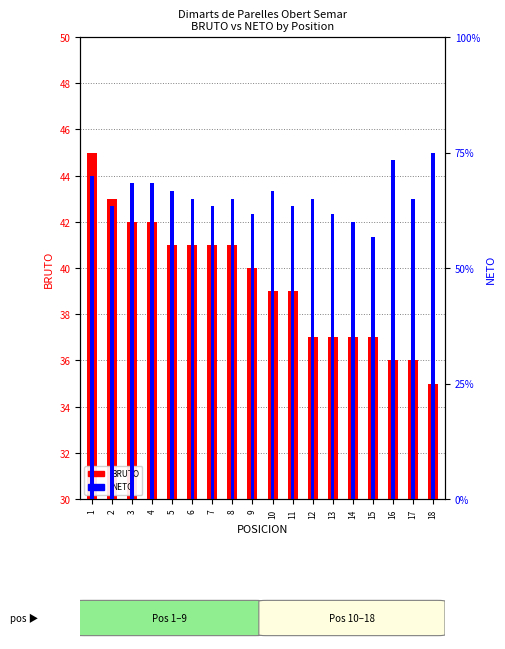

Which label corresponds to the smallest value in the chart?

15